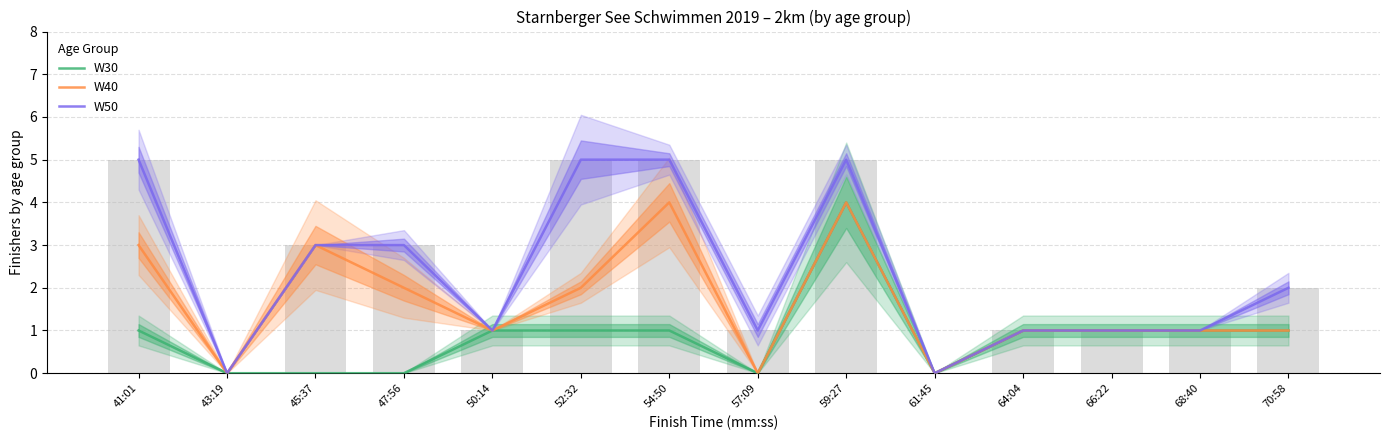

How many bars are there in each group?

3